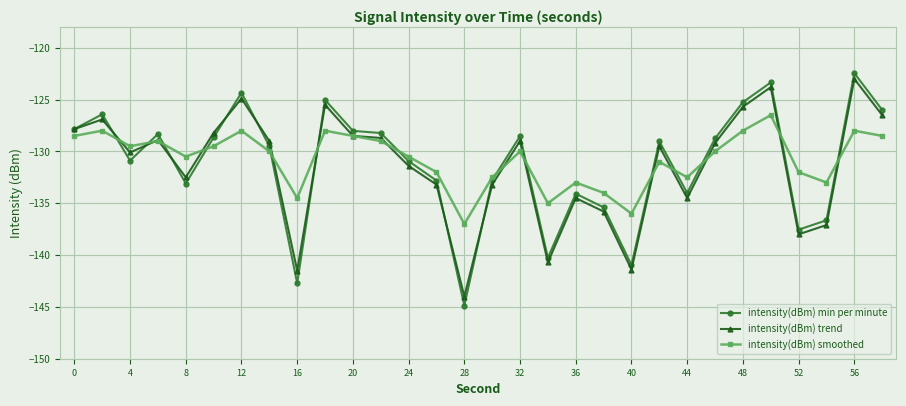

Which series has the widest spread of values?

intensity(dBm) min per minute